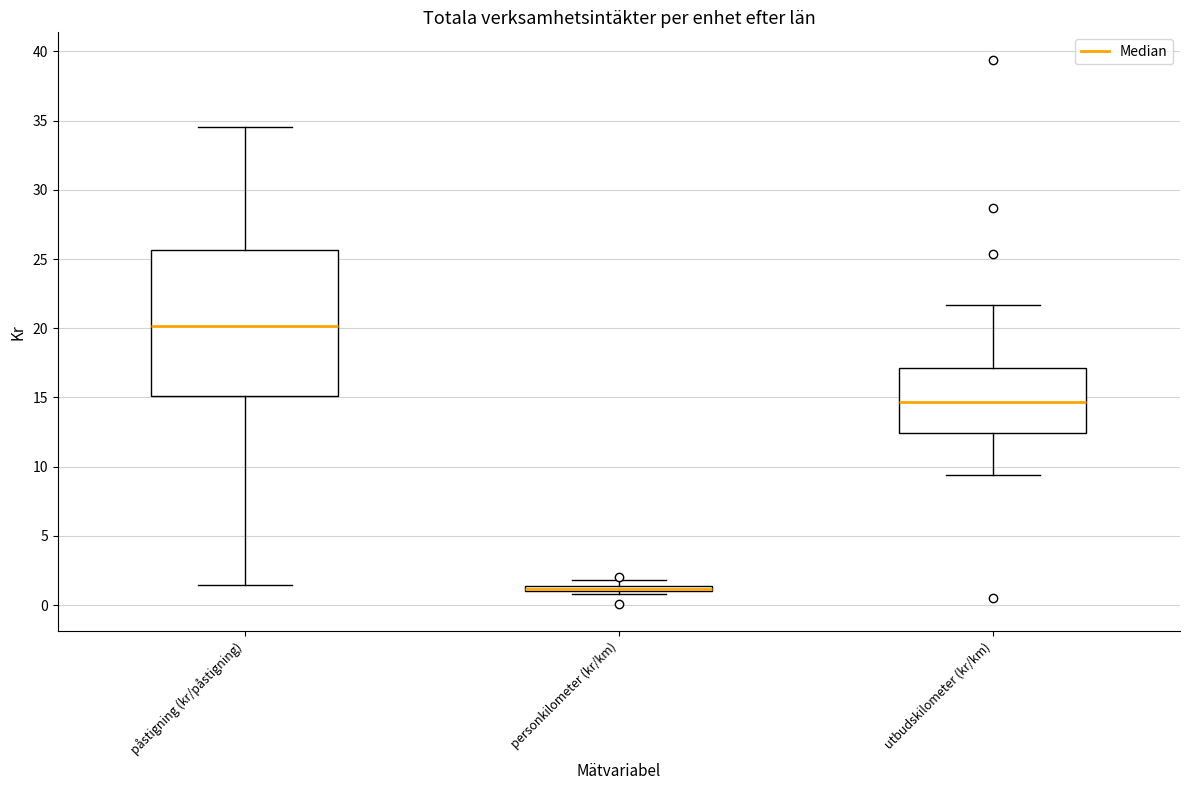

Where does the lower whisker of the box for påstigning (kr/påstigning) end on the y-axis? The values are not printed on the chart, so give them approximately, as read against the axis.

1.5